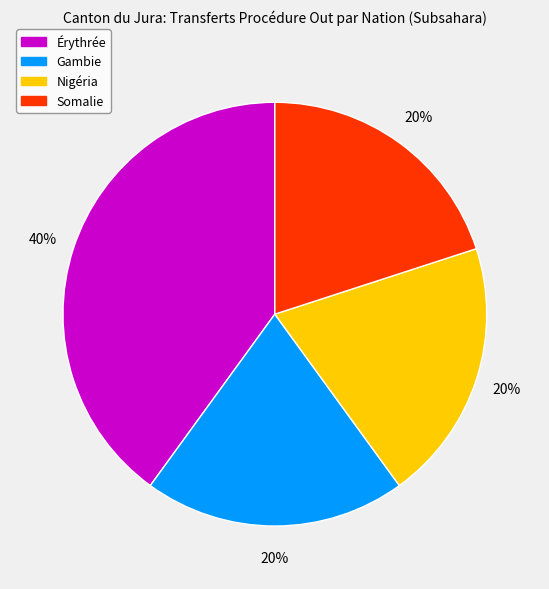

What is the ratio of the value at Gambie to the value at Somalie?

1.0